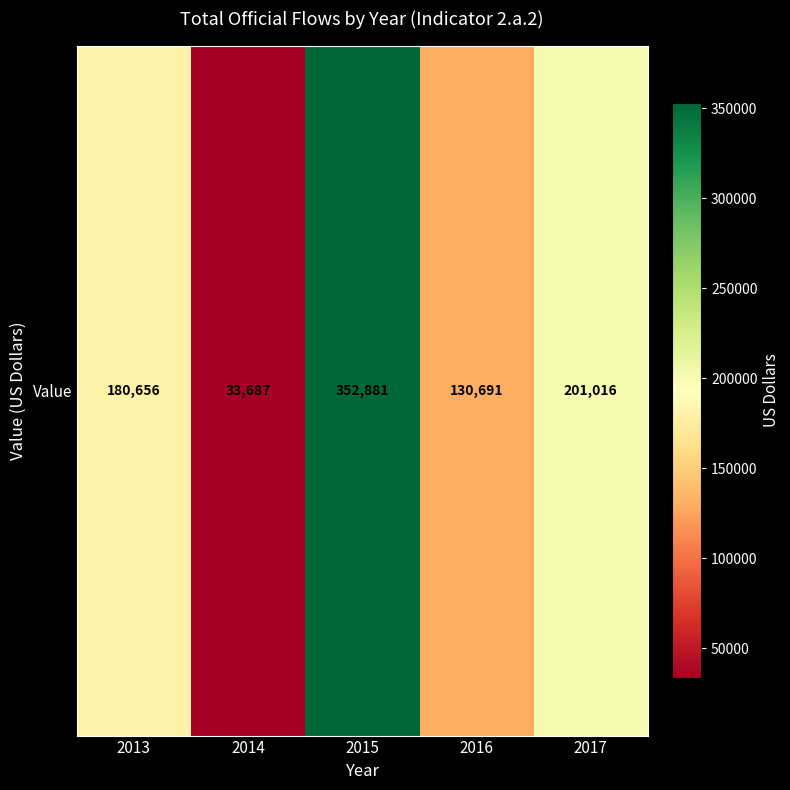

The chart shows a value of 33687 at 2014. True or false?

True